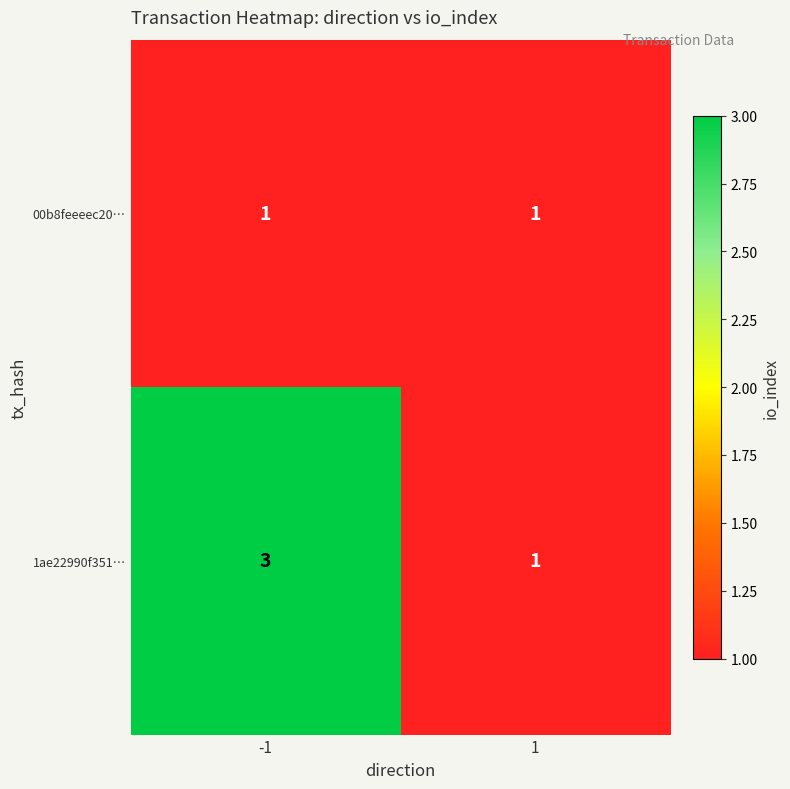

The value of 1ae22990f351… at -1 is 3. True or false?

True